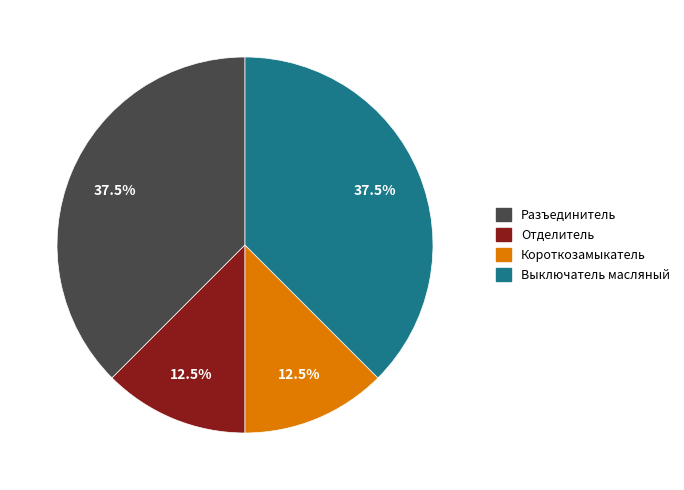

What is the ratio of the value at Выключатель масляный to the value at Короткозамыкатель?

3.0